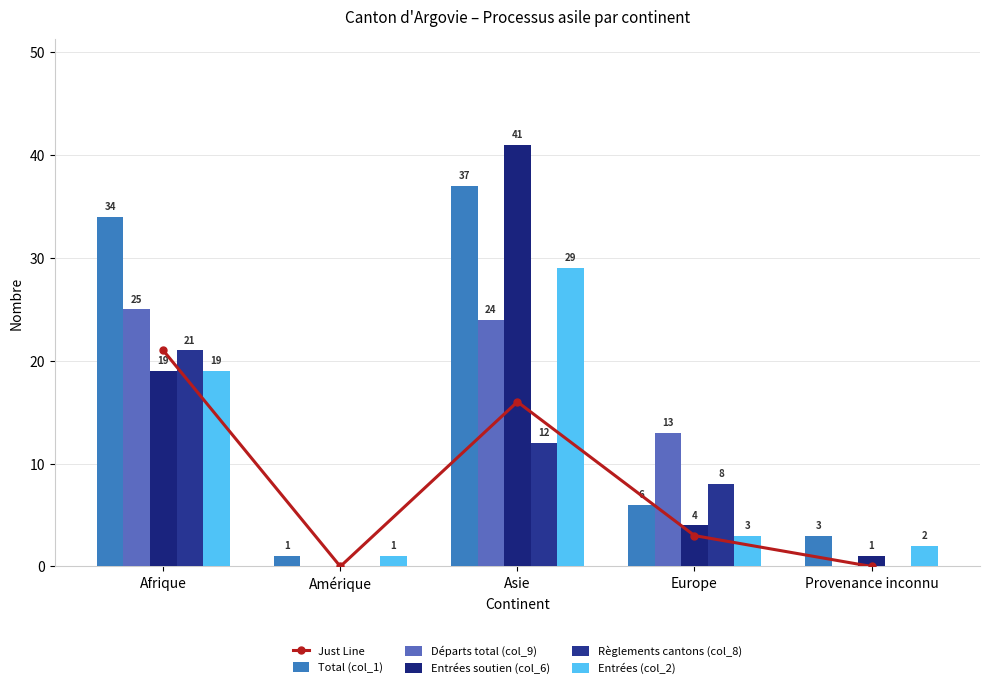

Count the number of data series in this chart.

6